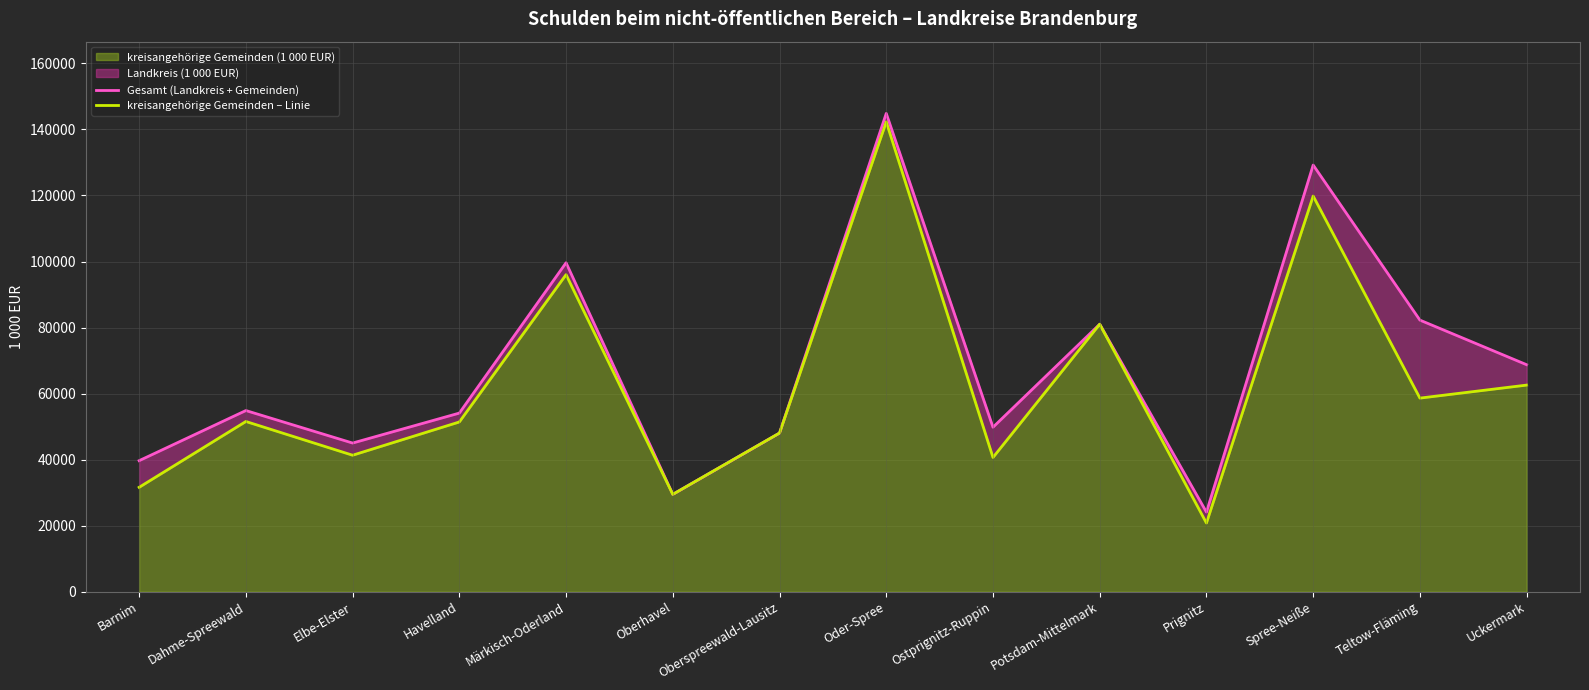

How many lines are shown in the chart?

2